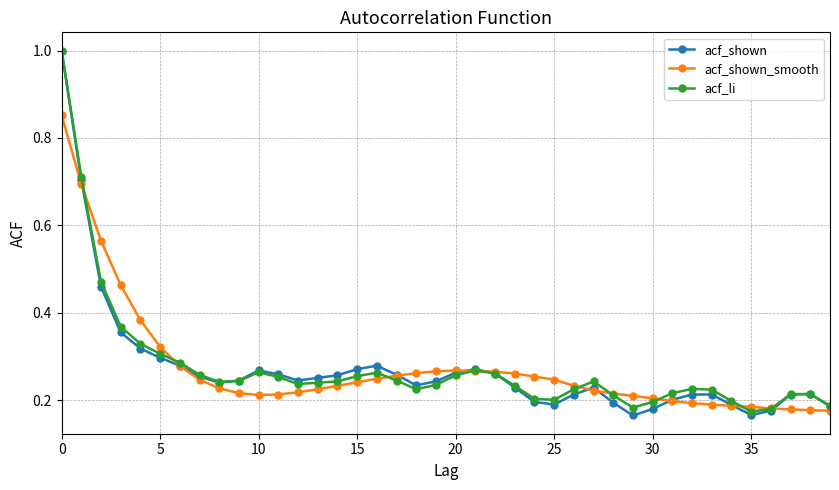

At how many categories does at least one series exceed 0?

40